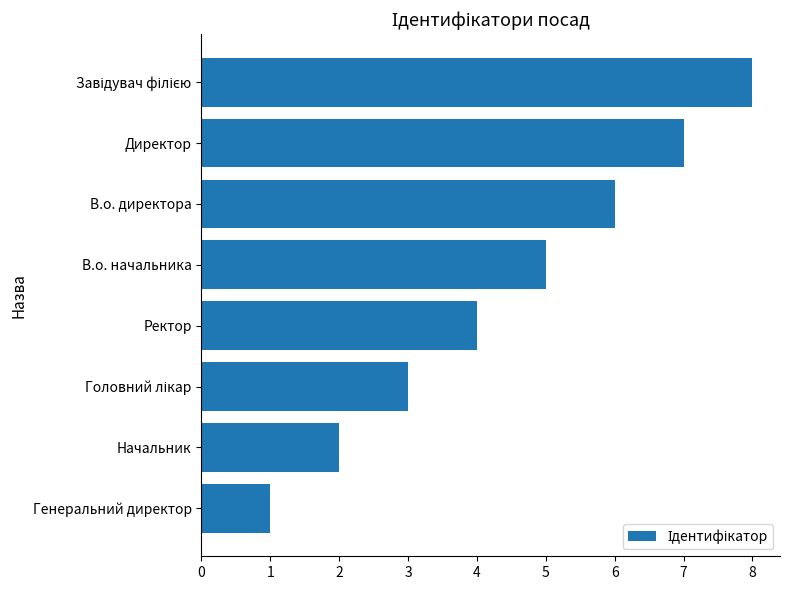

Is it true that the value at Начальник is 2?

True